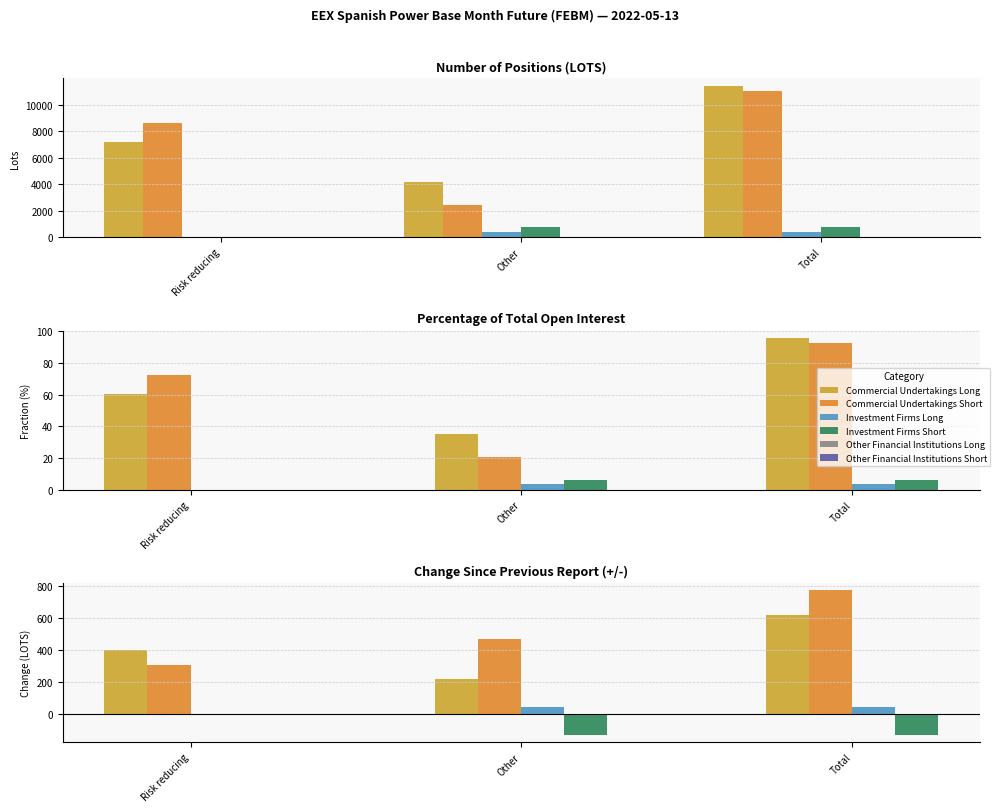

What is the label of the 2nd bar from the left?

Other